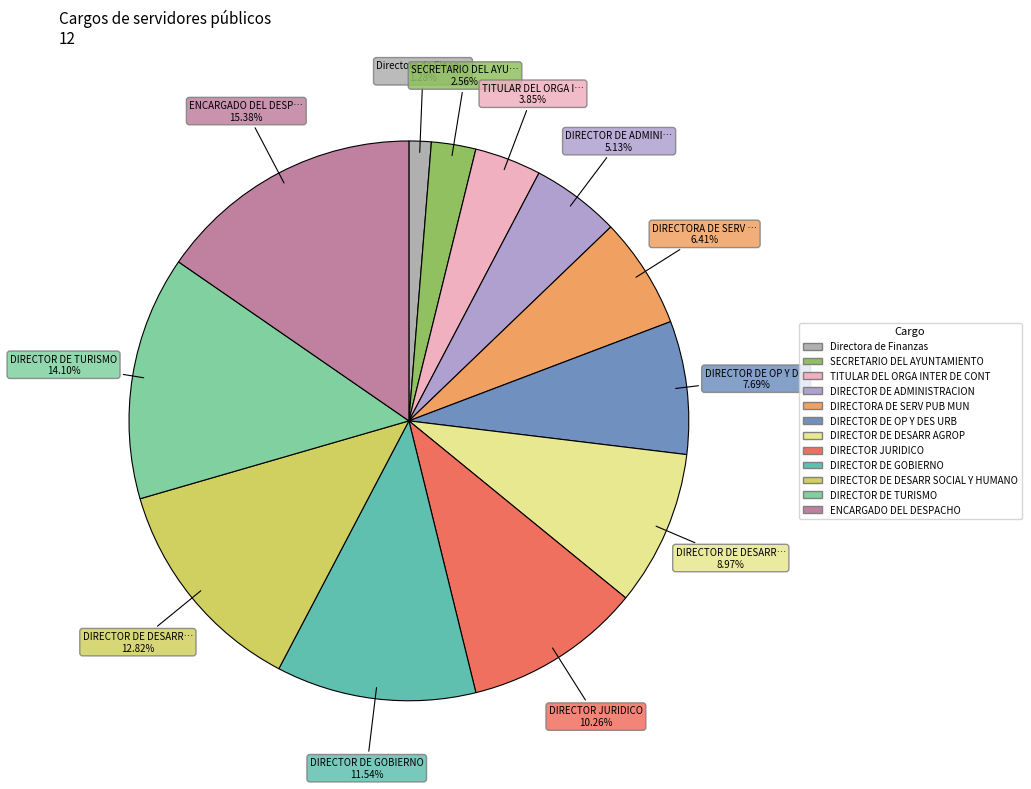

The DIRECTOR DE OP Y DES URB slice represents 1% of the pie. True or false?

False